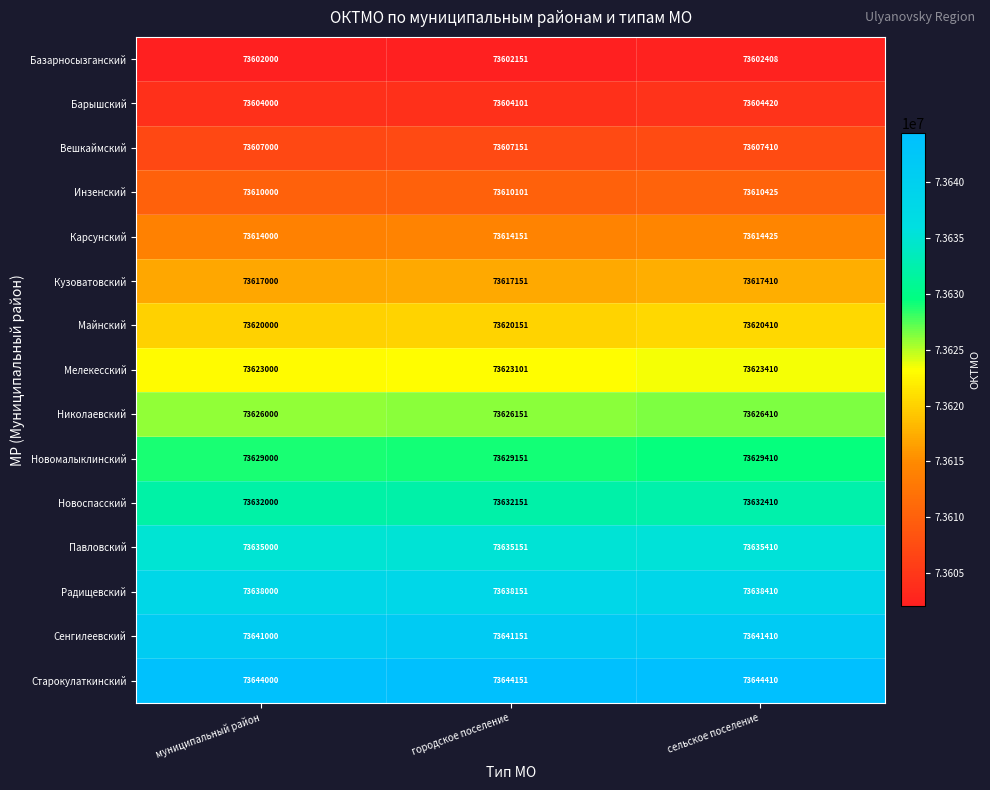

What value does the Николаевский series have at муниципальный район?

73626000